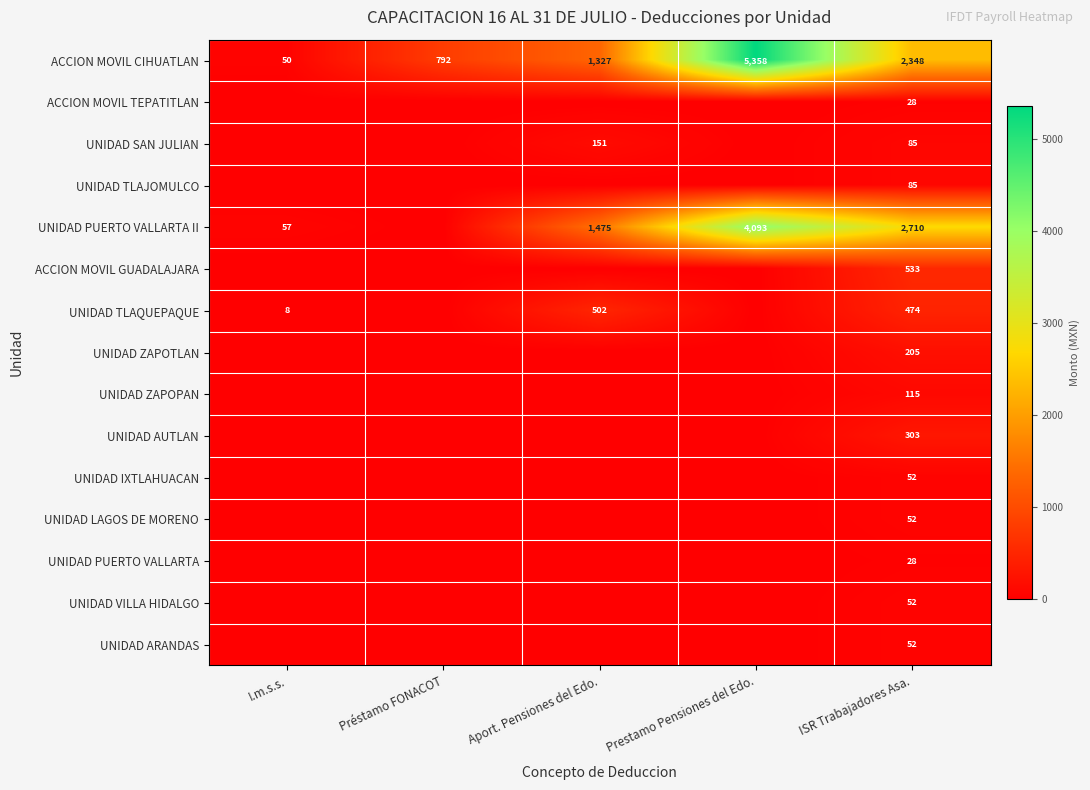

Between Aport. Pensiones del Edo. and Prestamo Pensiones del Edo., which is larger?

Prestamo Pensiones del Edo.